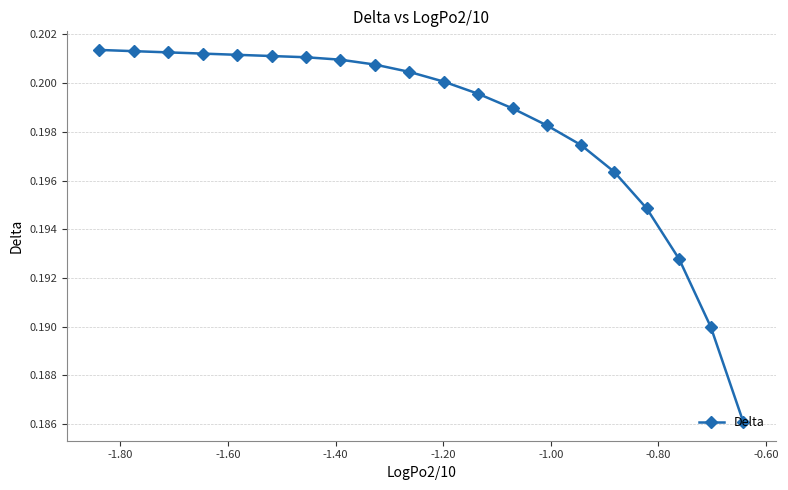

What is the greatest value displayed?

0.2